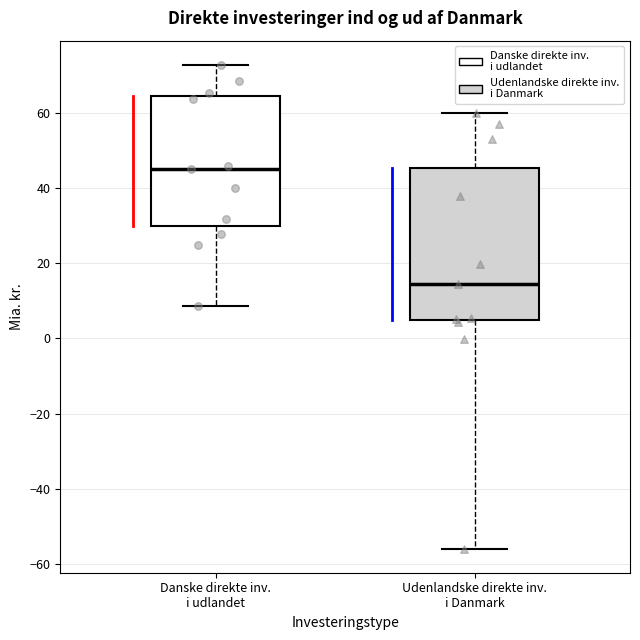

Reading left to right, transcribe this box plot: for each box, give where its median line is, the range the box spans, and where its two whiskers end, as read against the y-axis. The values are not printed on the chart, so give them approximately, as read against the axis.

Danske direkte inv. i udlandet: median 44, box 30 to 64, whiskers 8 to 72
Udenlandske direkte inv. i Danmark: median 14, box 4 to 46, whiskers -56 to 60